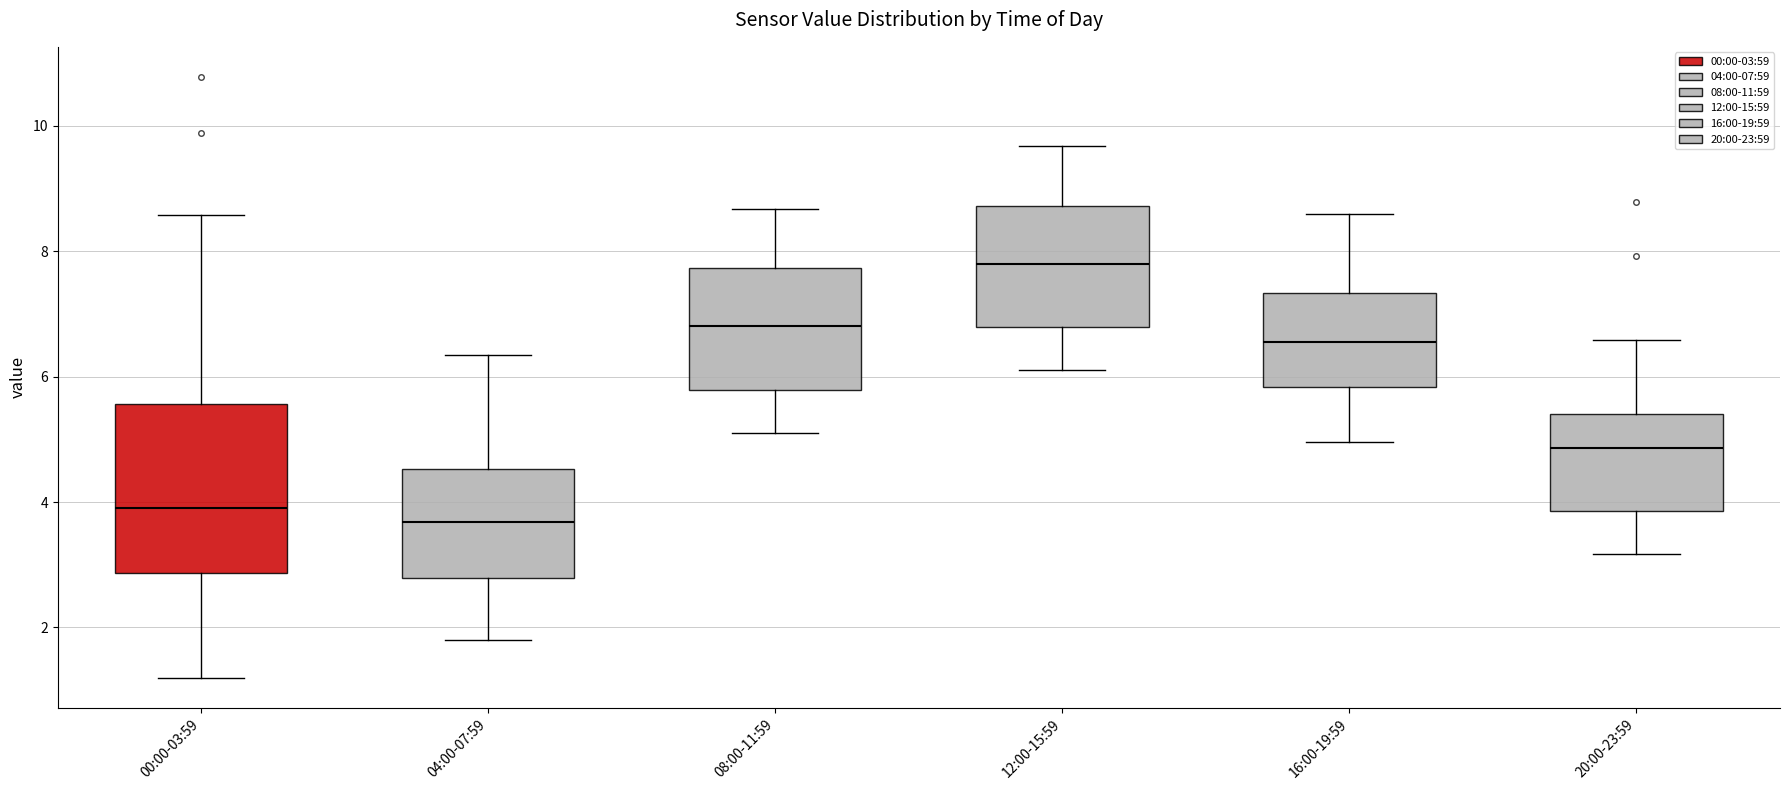

Where does the lower whisker of the box for 20:00-23:59 end on the y-axis? The values are not printed on the chart, so give them approximately, as read against the axis.

3.2